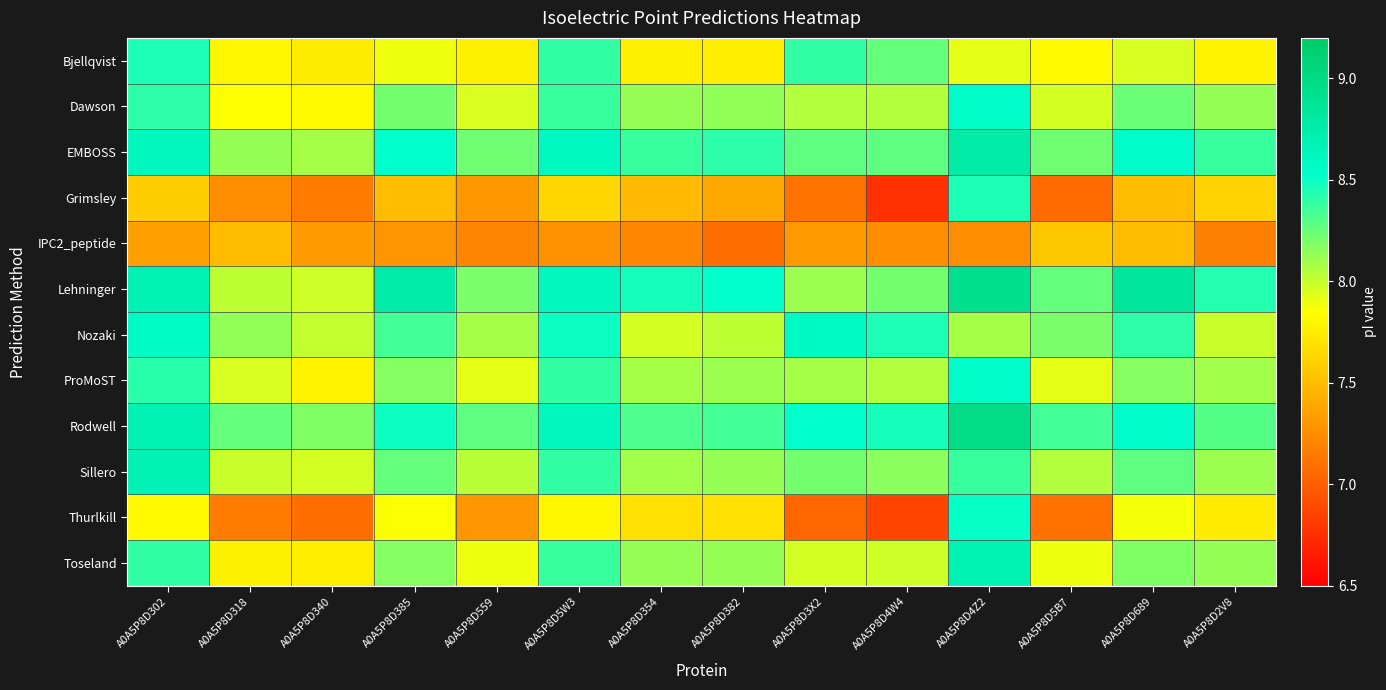

Which series has the largest total across all categories?

Rodwell